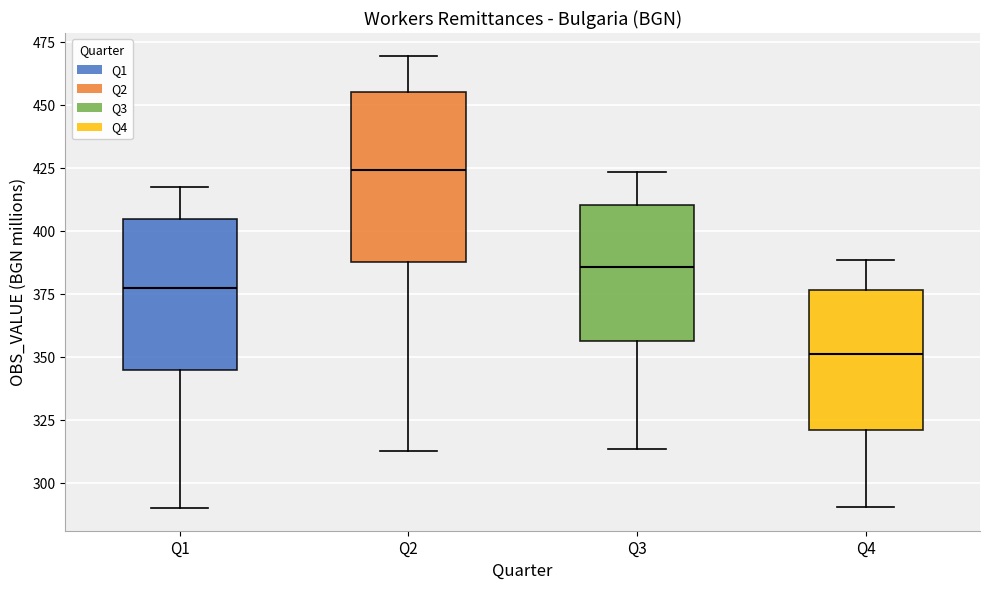

Which box has the lowest median line?

Q4